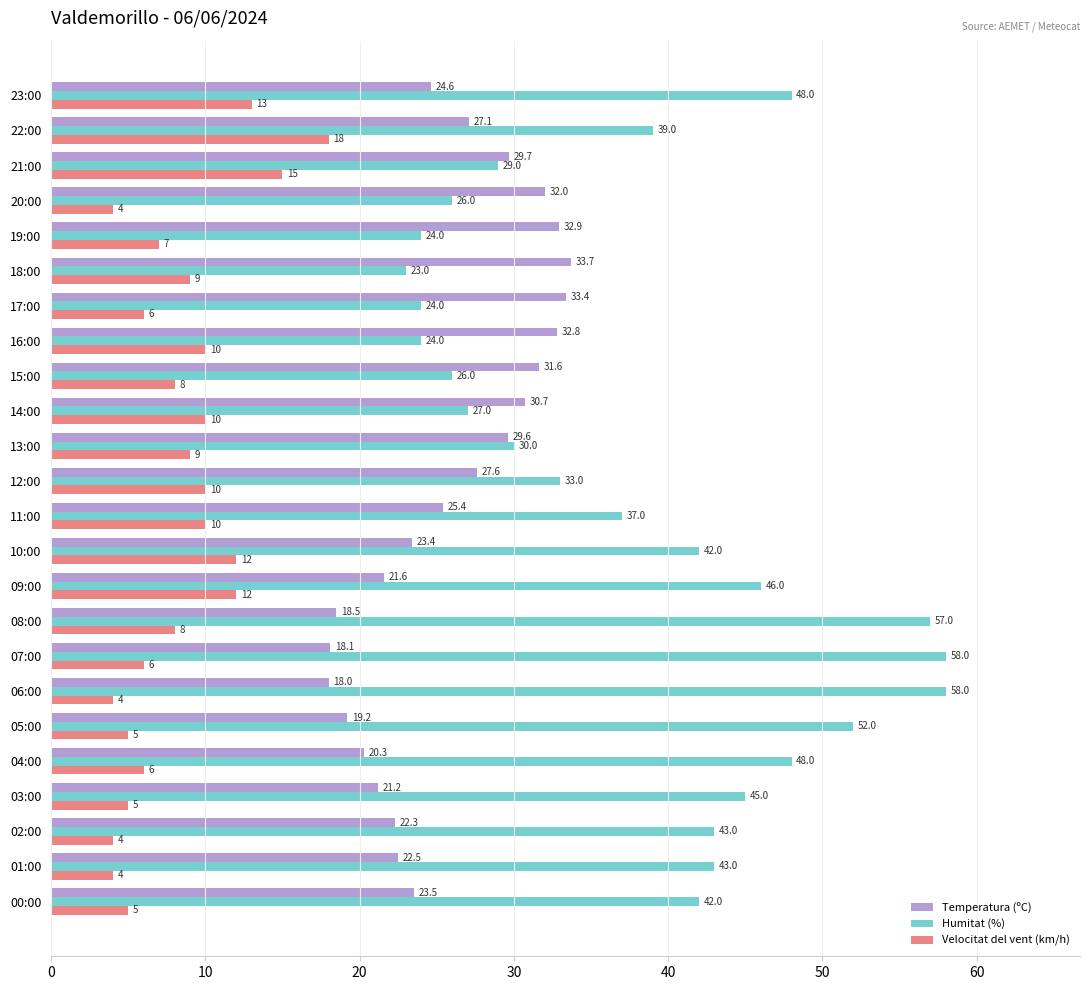

What is the minimum value shown in the chart?

4.0